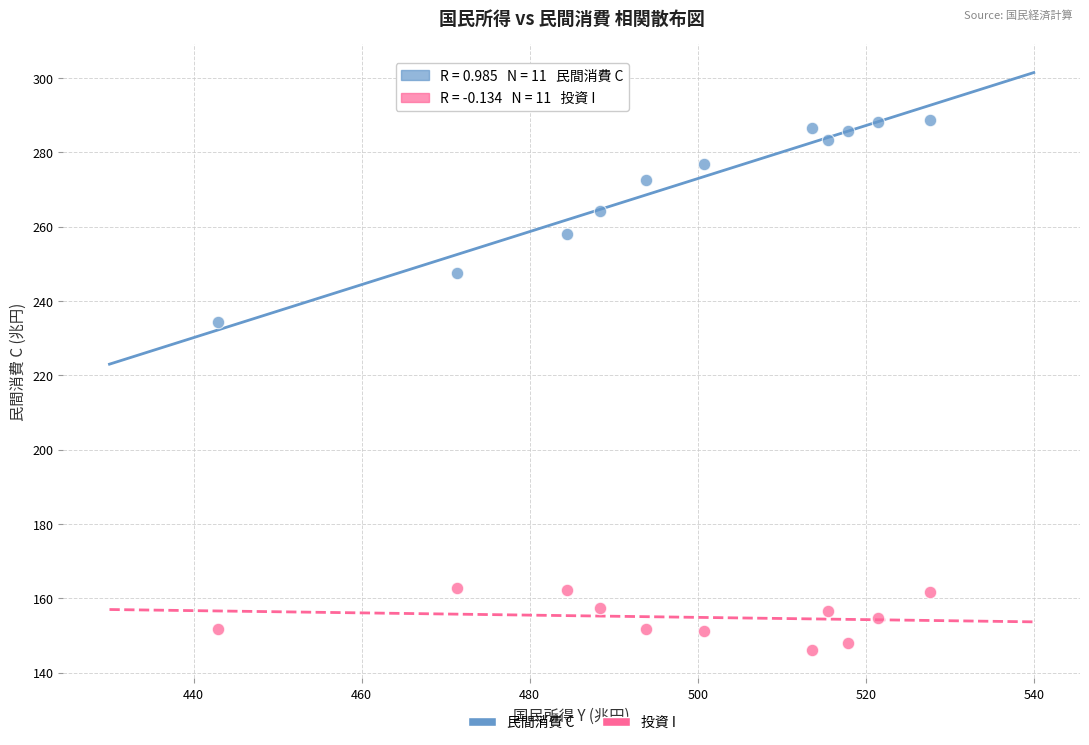

Which series contains the lowest Y value?

投資 I